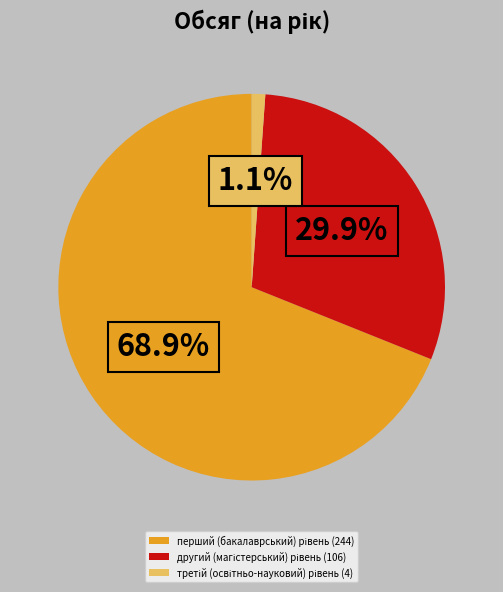

Is there any slice that represents more than half of the pie?

Yes